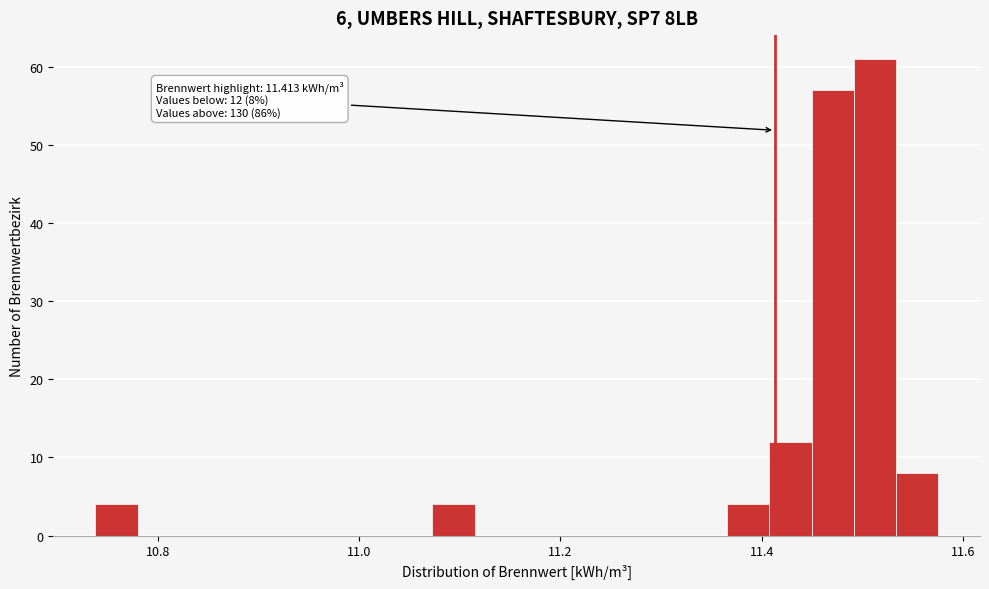

Read against the x-axis, roughly where is the centre of the tallest bar?

11.52